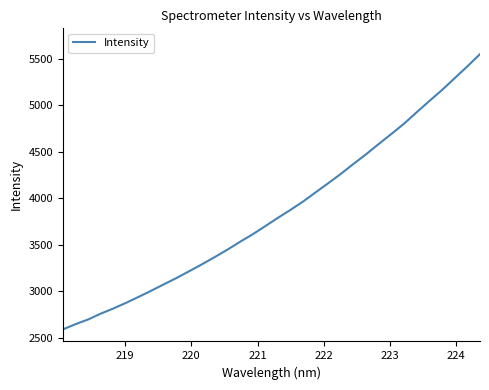

What is the difference between the maximum and minimum values?

2961.5